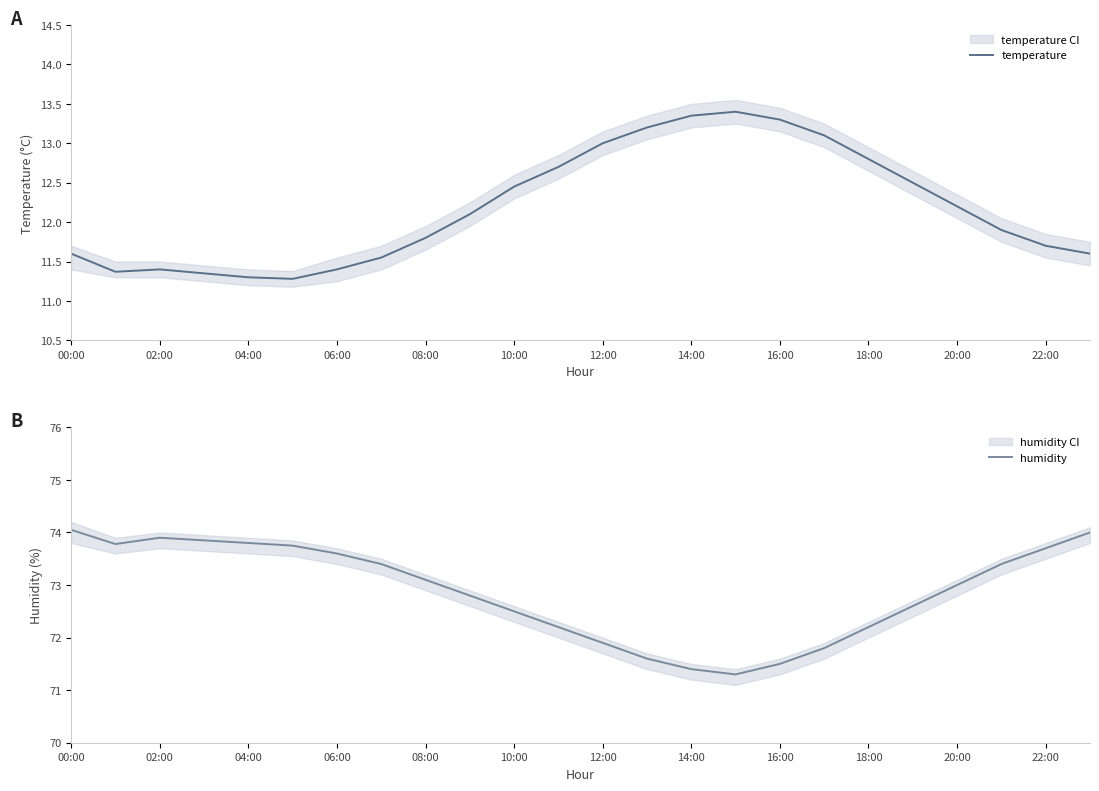

What is the maximum value for temperature?

13.4